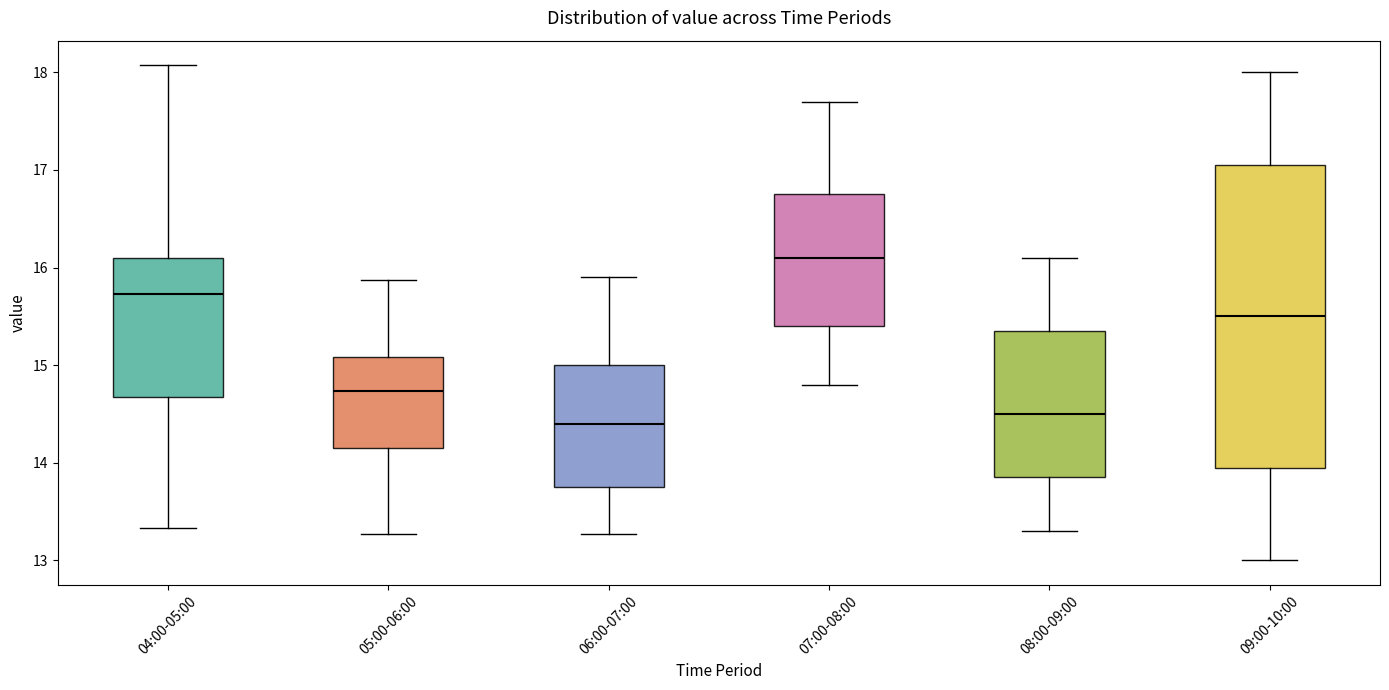

Where does the median line of the box for 07:00-08:00 sit on the y-axis? The values are not printed on the chart, so give them approximately, as read against the axis.

16.1